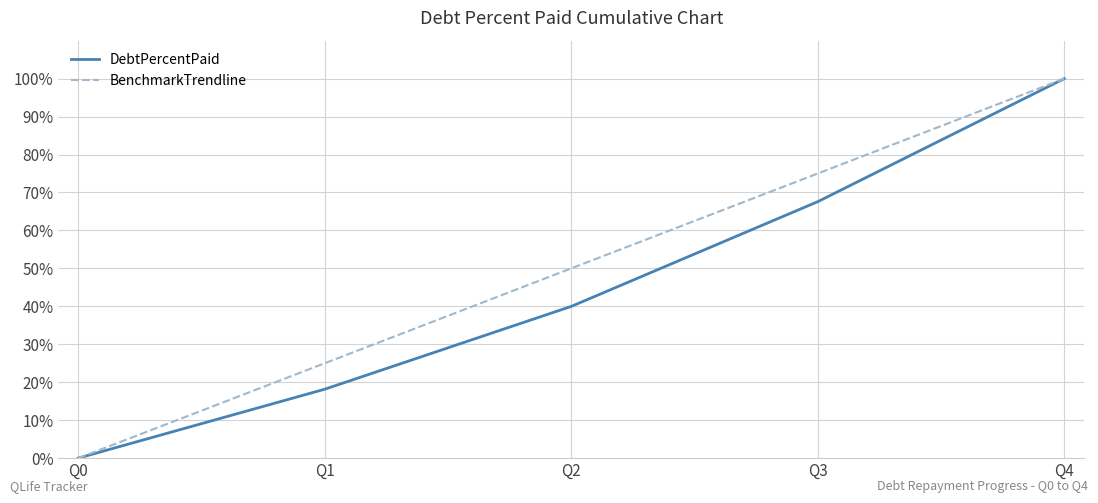

Is the value of DebtPercentPaid at Q1 greater than the value of BenchmarkTrendline at Q4?

No